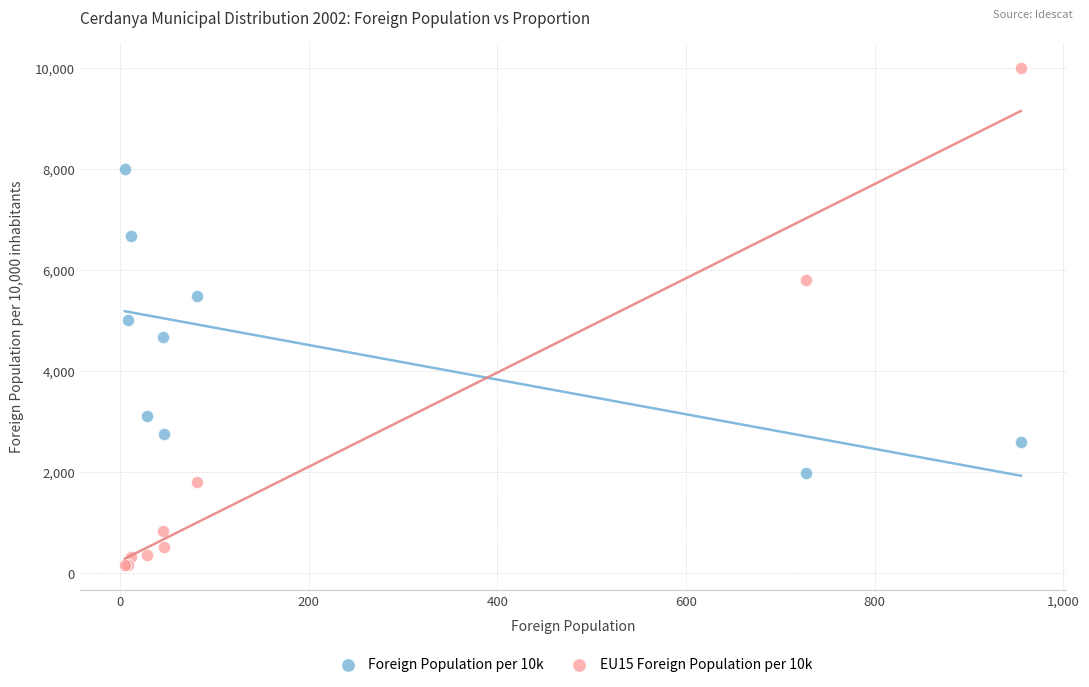

Which series contains the lowest Y value?

EU15 Foreign Population per 10k